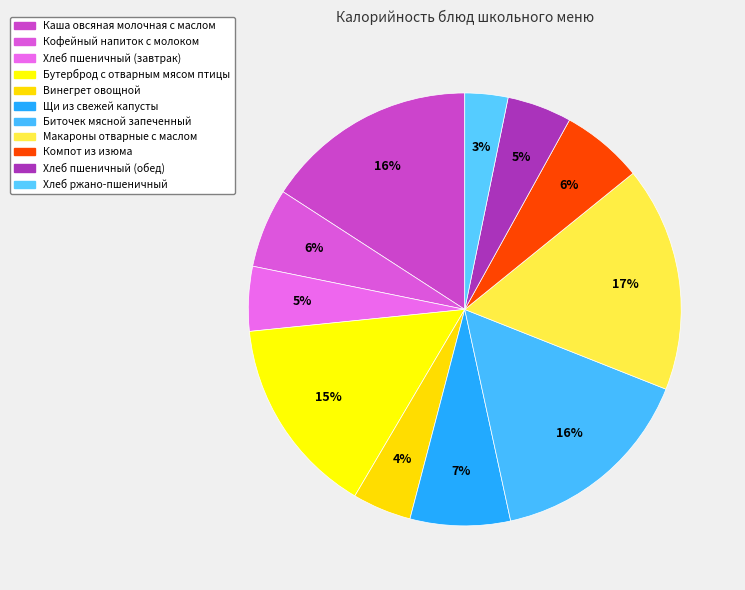

How many slices are in this pie chart?

11